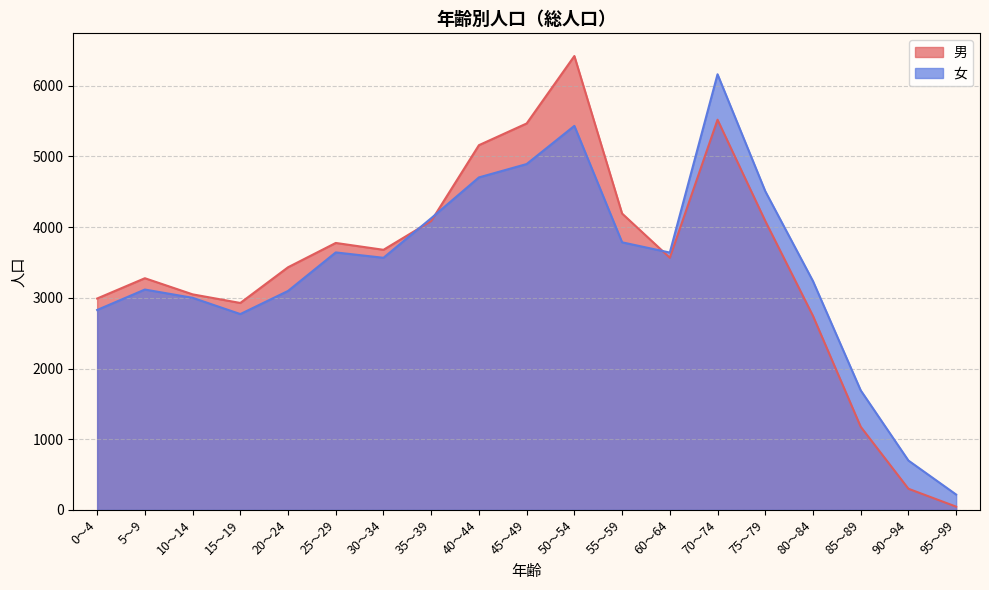

Is the value of 女 at 5～9 greater than the value of 男 at 40～44?

No